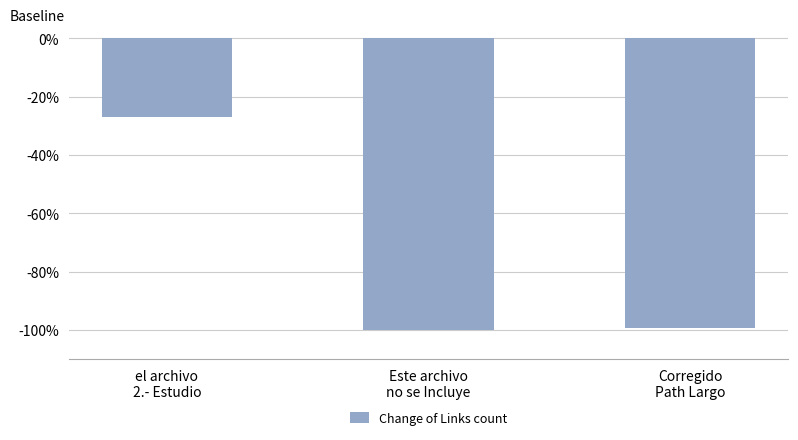

Are the bars horizontal?

No